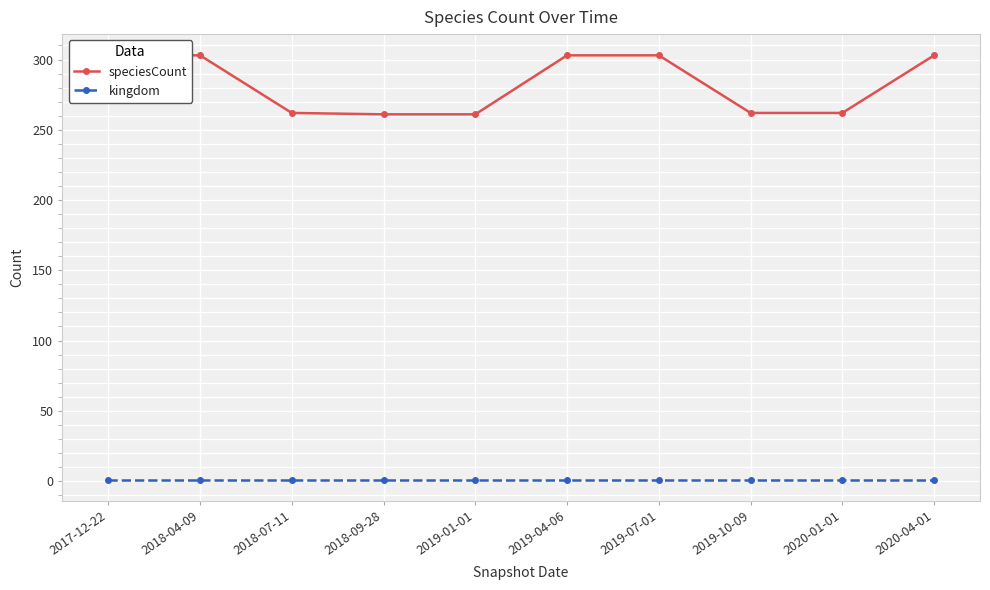

Rank the categories by speciesCount value from highest to lowest.

2017-12-22, 2018-04-09, 2019-04-06, 2019-07-01, 2020-04-01, 2018-07-11, 2019-10-09, 2020-01-01, 2018-09-28, 2019-01-01